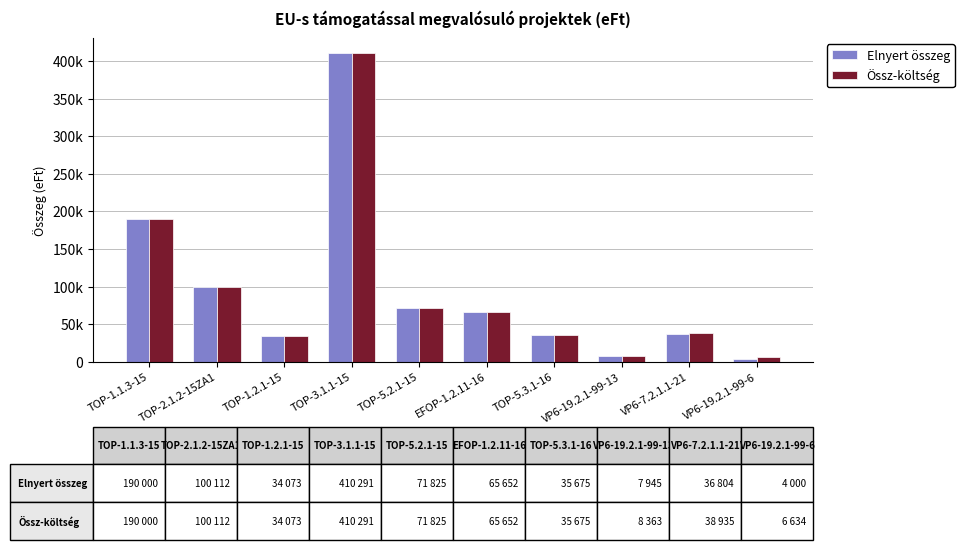

What is the highest value of the Össz-költség series?

410291